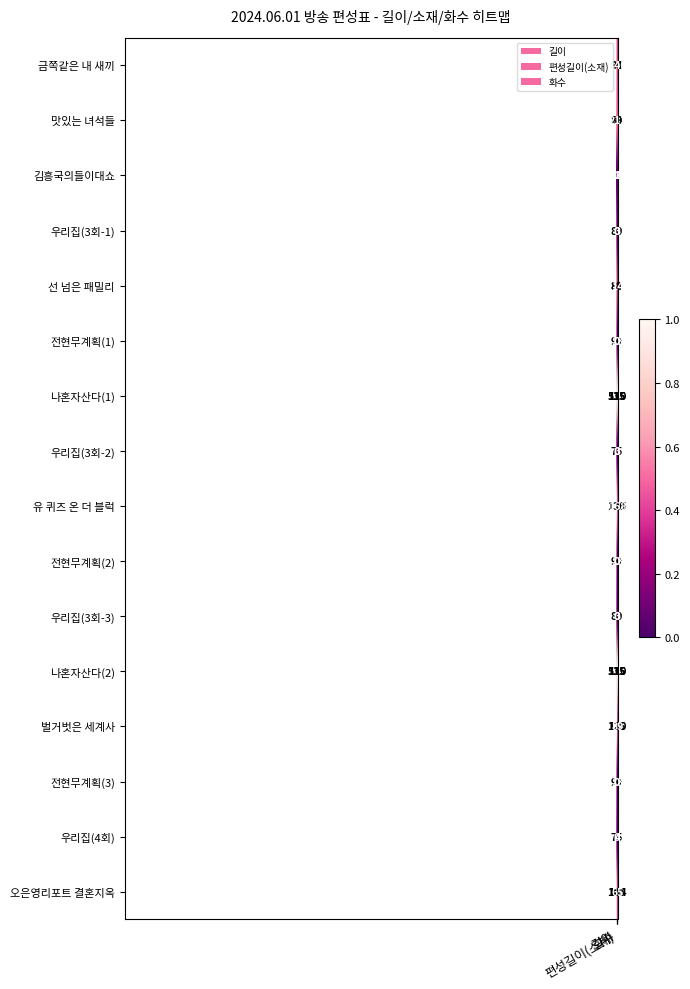

What is the total value across all series at 편성길이(소재)?

830